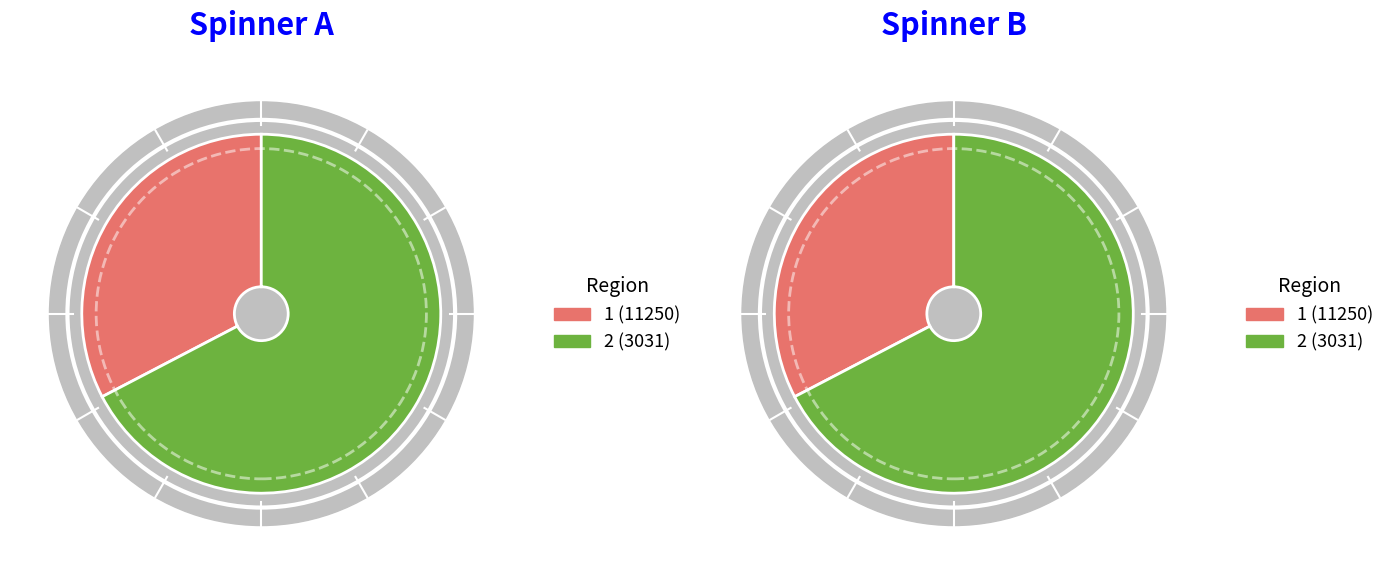

Is 11250 the majority of the pie?

No